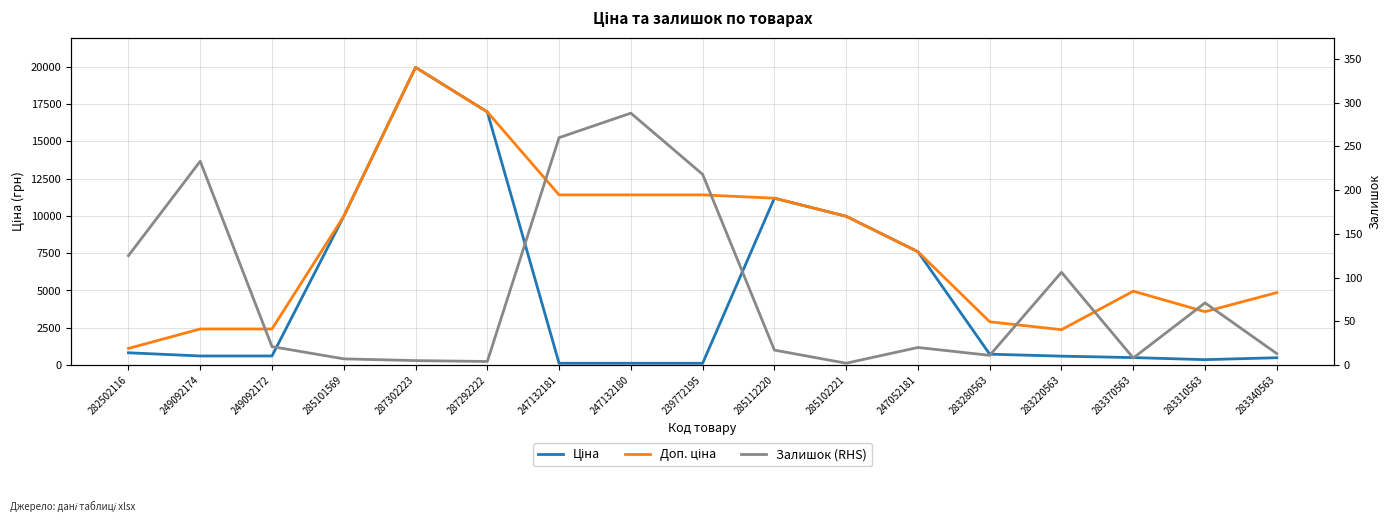

At how many categories does at least one series exceed 17762?

1